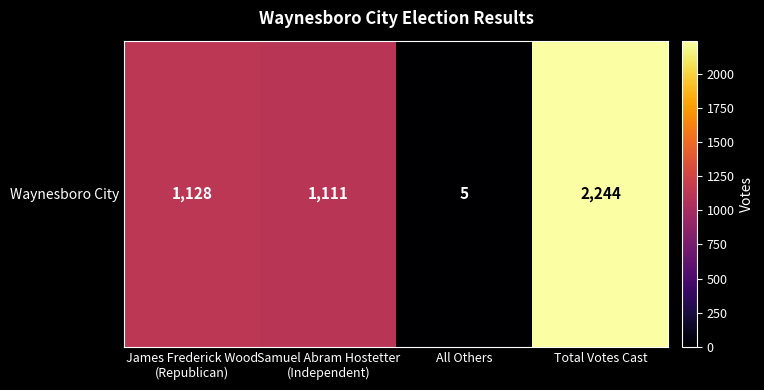

What is the maximum value shown in the chart?

2244